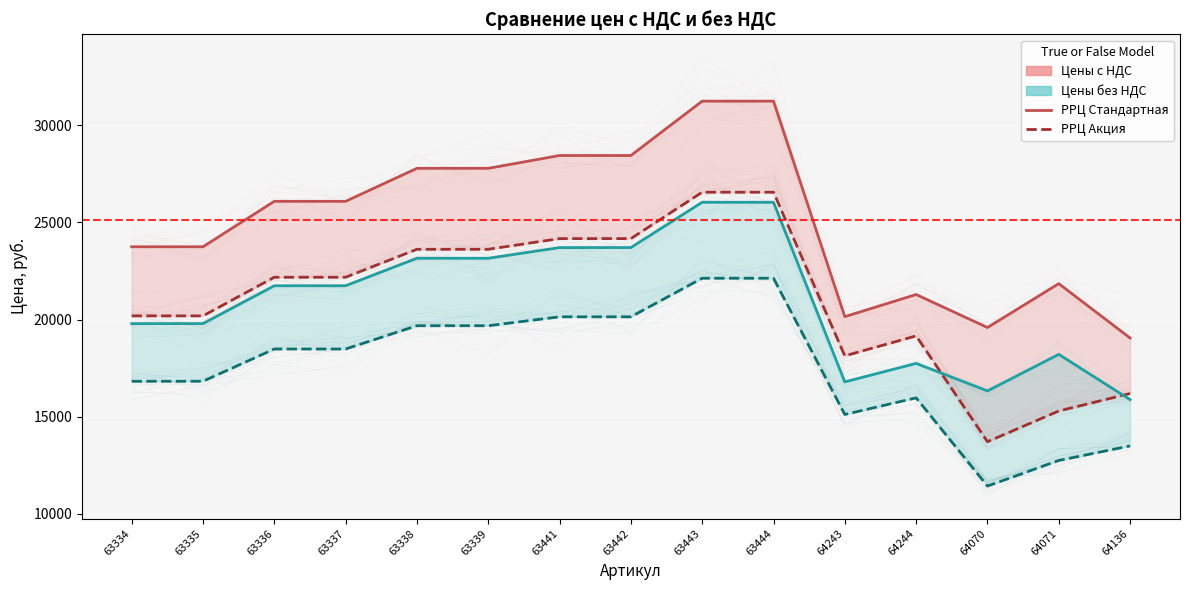

The РРЦ Стандартная с НДС series shows 20150.0 at 64243. True or false?

True